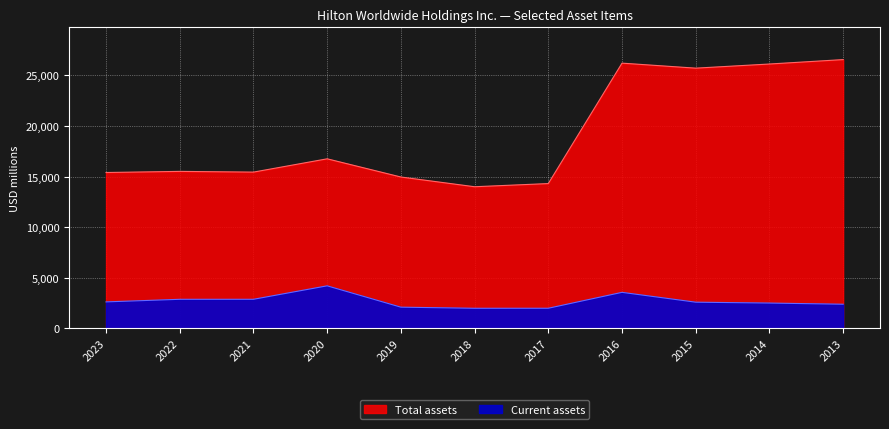

Rank the categories by Total assets value from lowest to highest.

2018, 2017, 2019, 2023, 2021, 2022, 2020, 2015, 2014, 2016, 2013